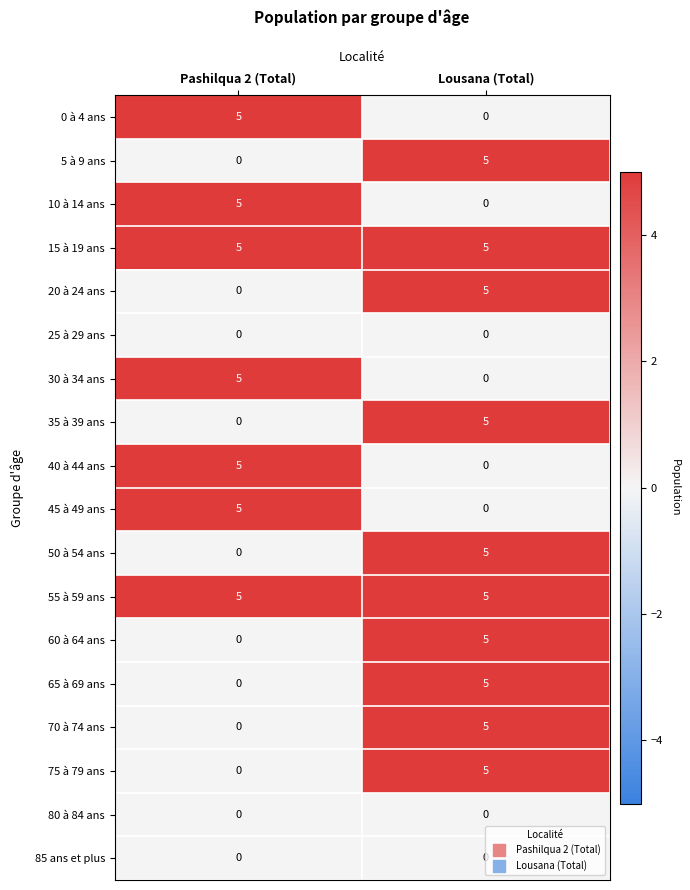

At which label is 10 à 14 ans closest to 2?

Lousana (Total)